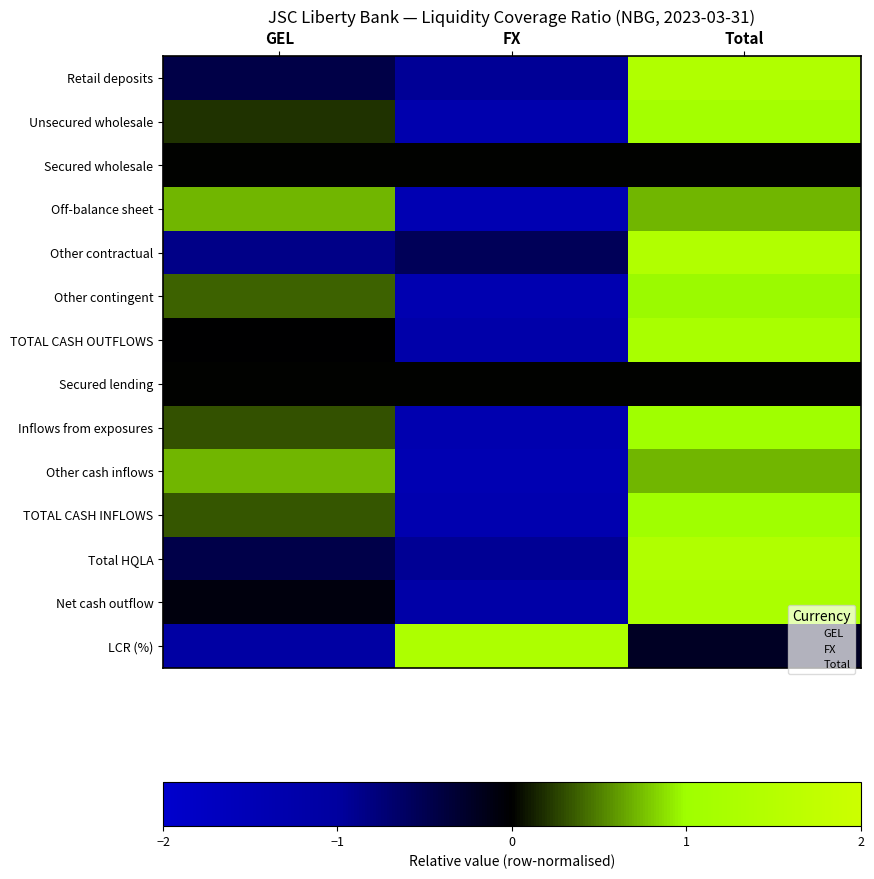

At Total, list the series in order from largest to smallest.

Other contractual, Total HQLA, Retail deposits, Net cash outflow, TOTAL CASH OUTFLOWS, Unsecured wholesale, Inflows from exposures, TOTAL CASH INFLOWS, Other contingent, Off-balance sheet, Other cash inflows, LCR (%)